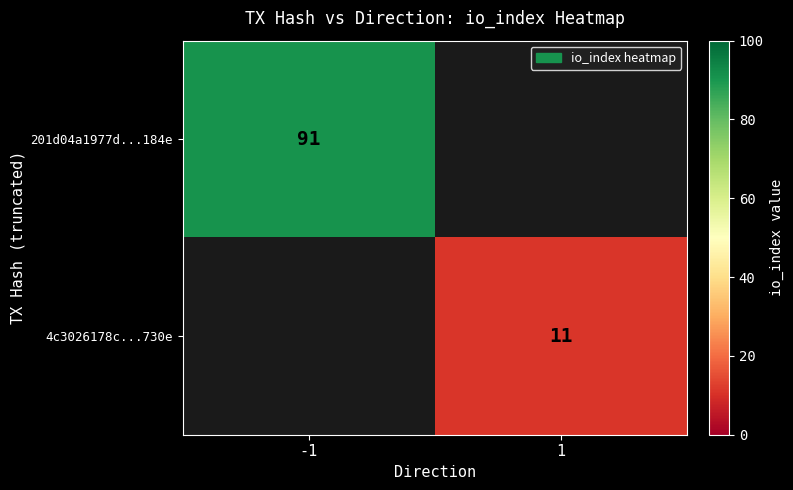

What is the maximum value shown in the chart?

91.0